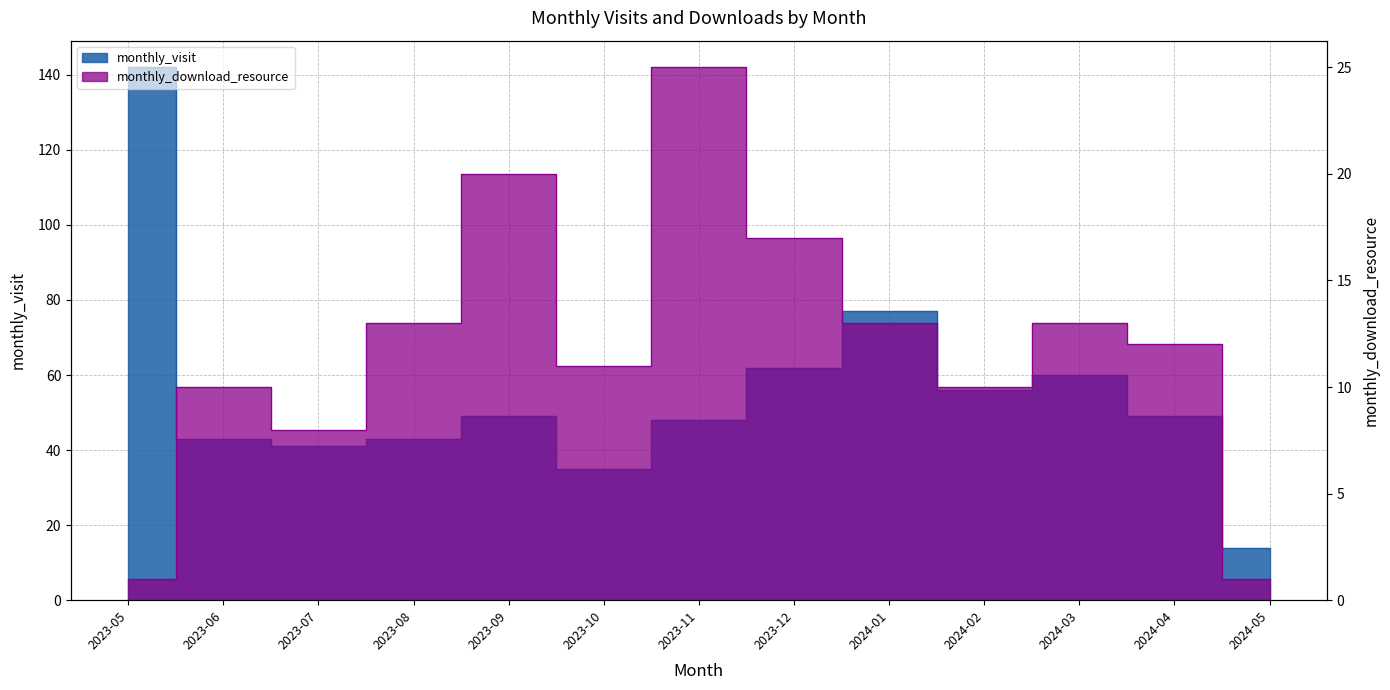

The value of monthly_download_resource at 2024-03 is 13. True or false?

True